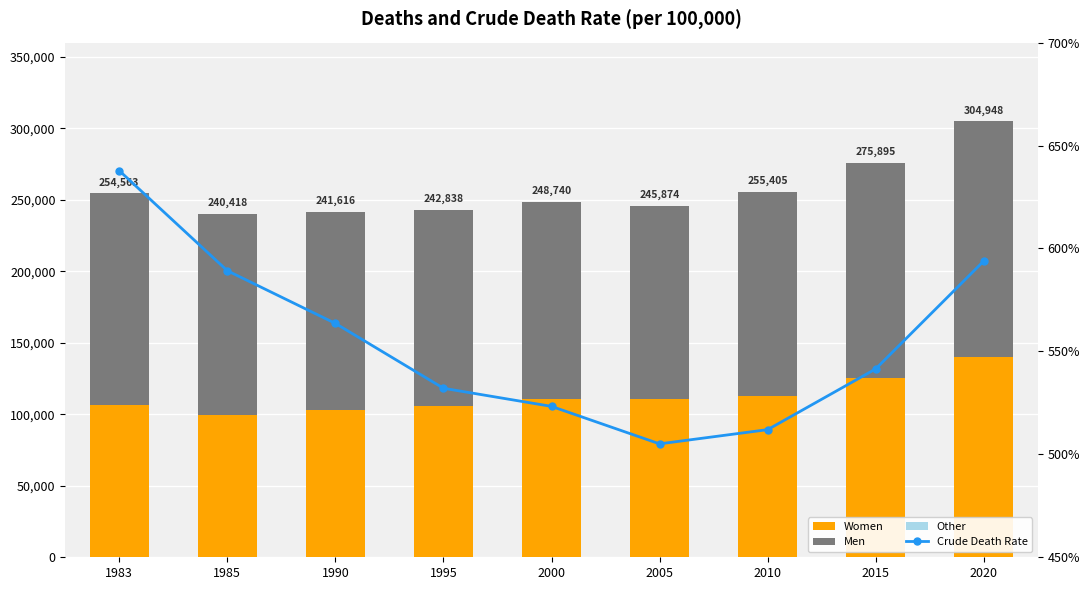

At which label does Women first exceed 110557?

2000